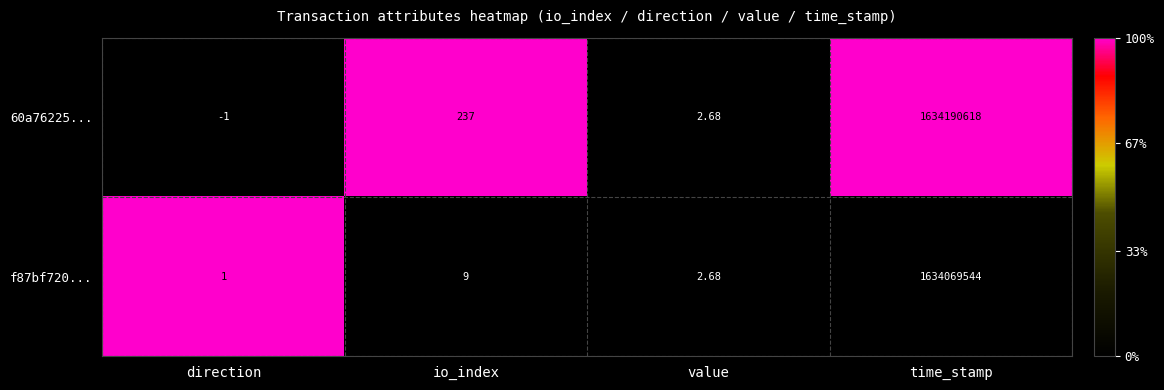

At io_index, list the series in order from largest to smallest.

60a76225..., f87bf720...